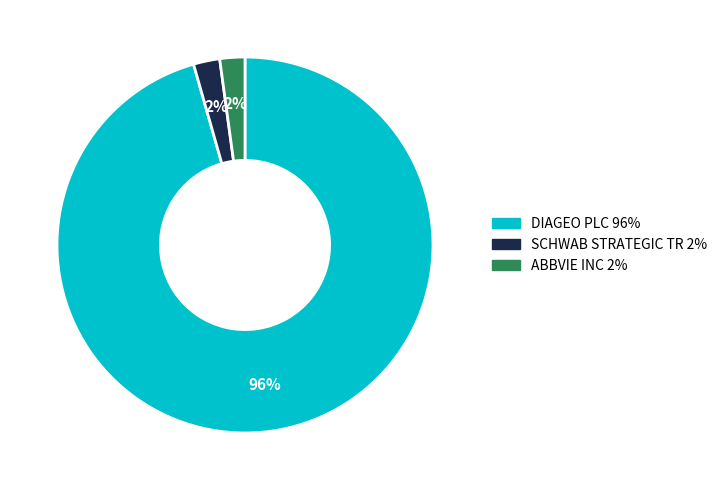

To the nearest percent, what is the combined percentage of DIAGEO PLC and SCHWAB STRATEGIC TR?

98%